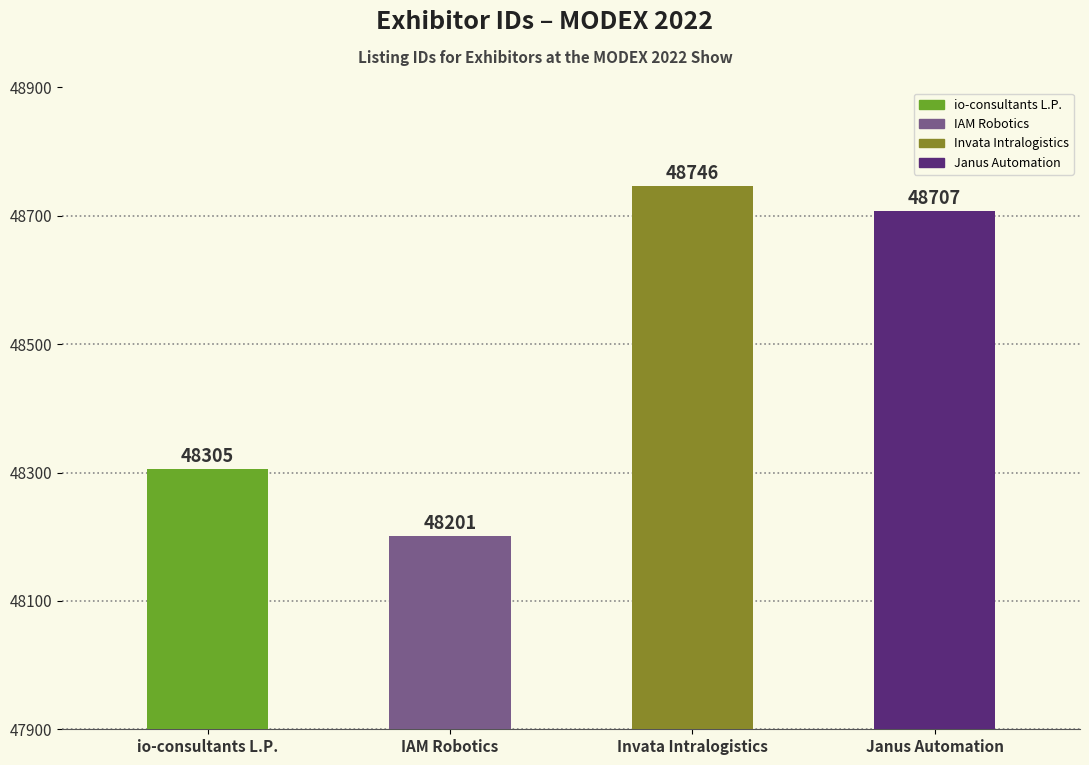

What is the average value?

48490